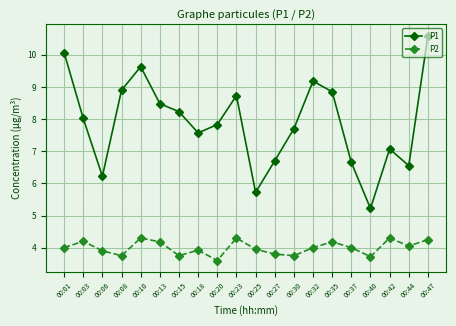

Rank the series at 00:18 from highest to lowest value.

P1, P2